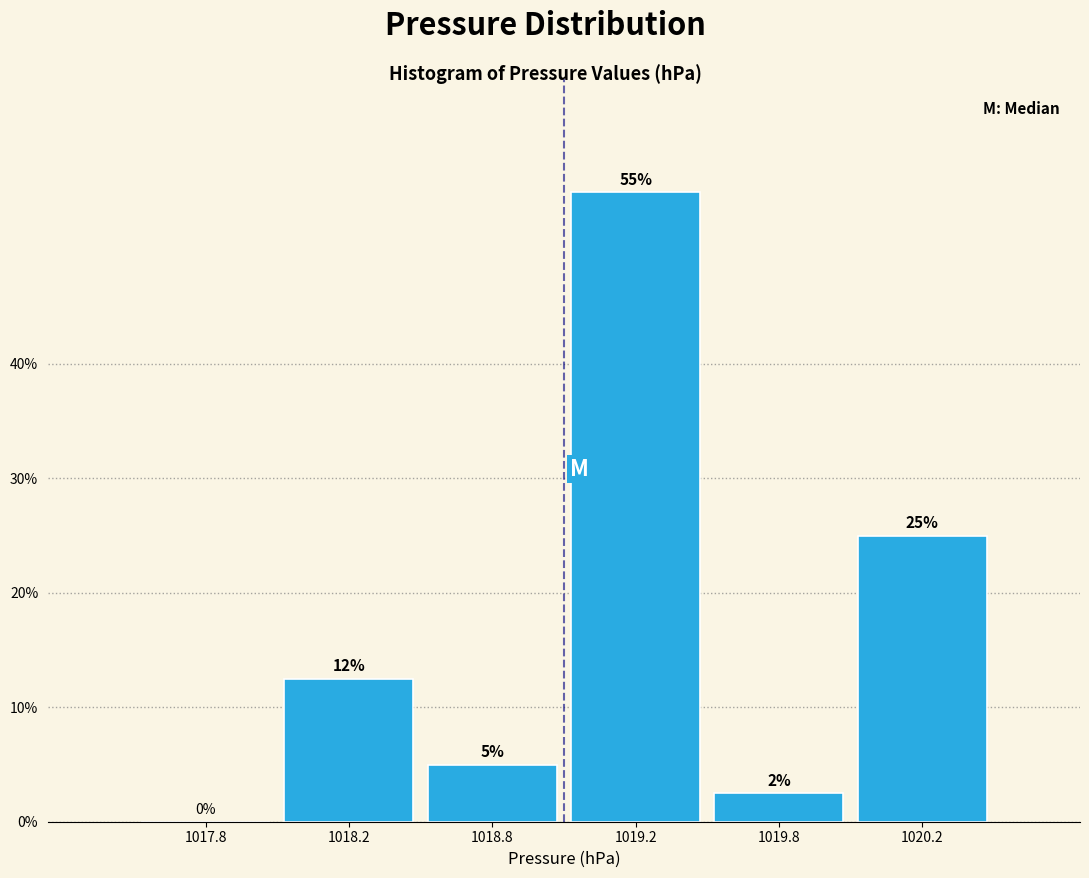

What is the approximate value at 1019.2?

55.0